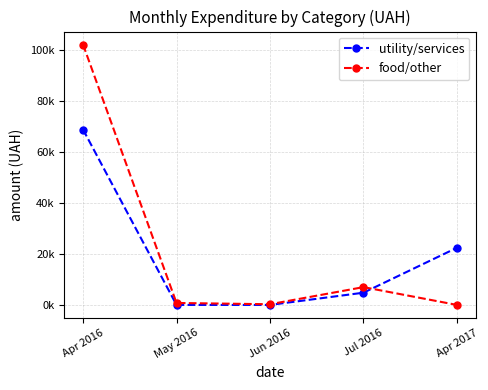

What are all the series names shown in the legend?

utility/services, food/other